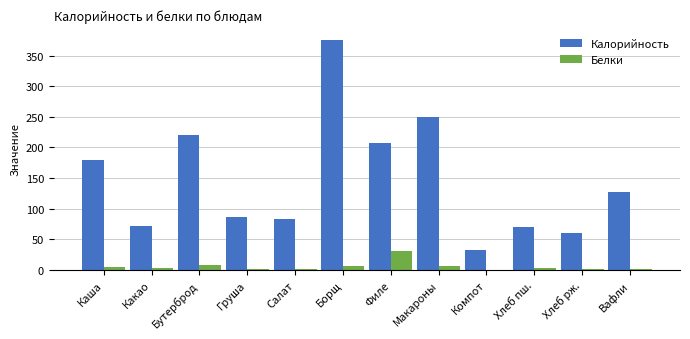

The value of Калорийность at Каша is 316.9. True or false?

False